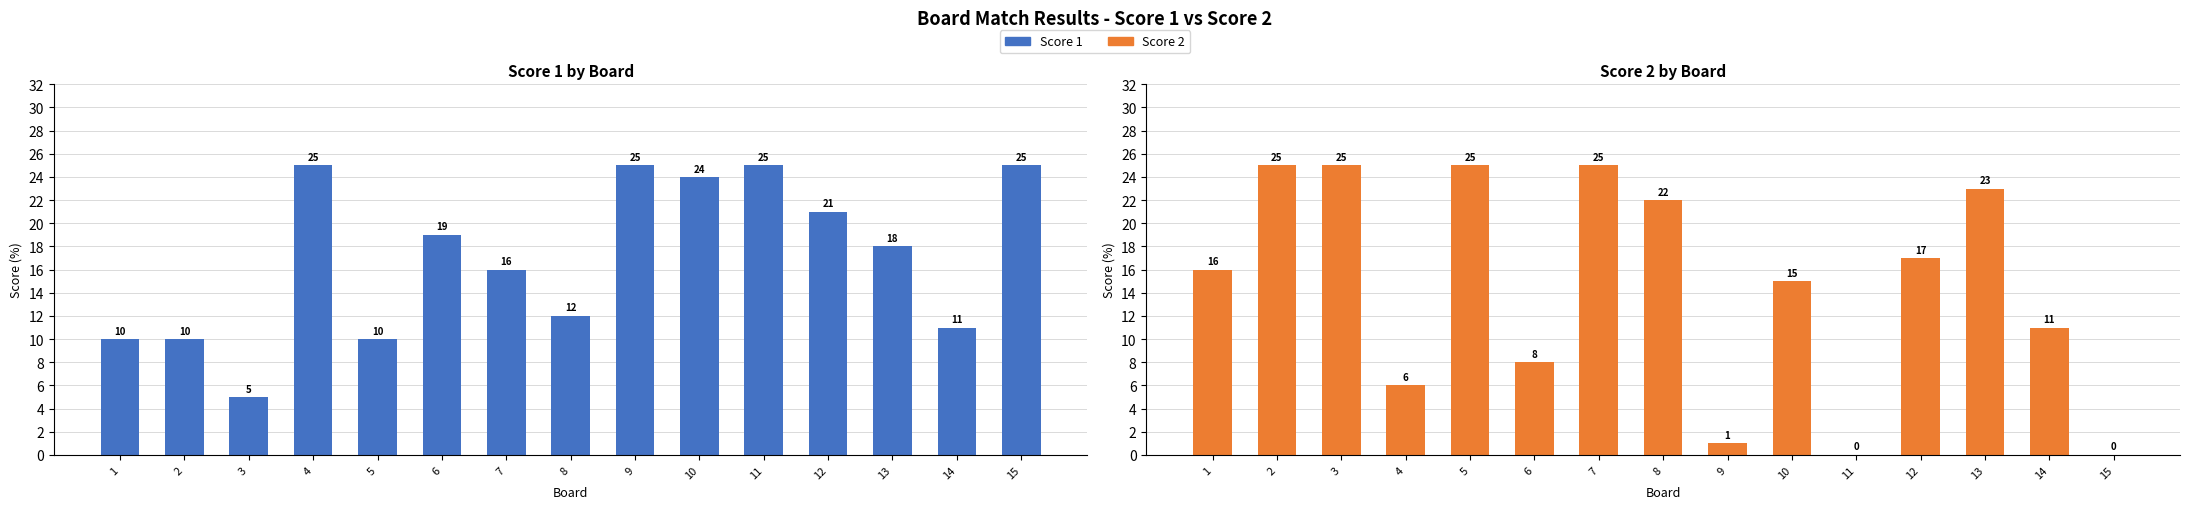

Between 13 and 15, which is larger?

15